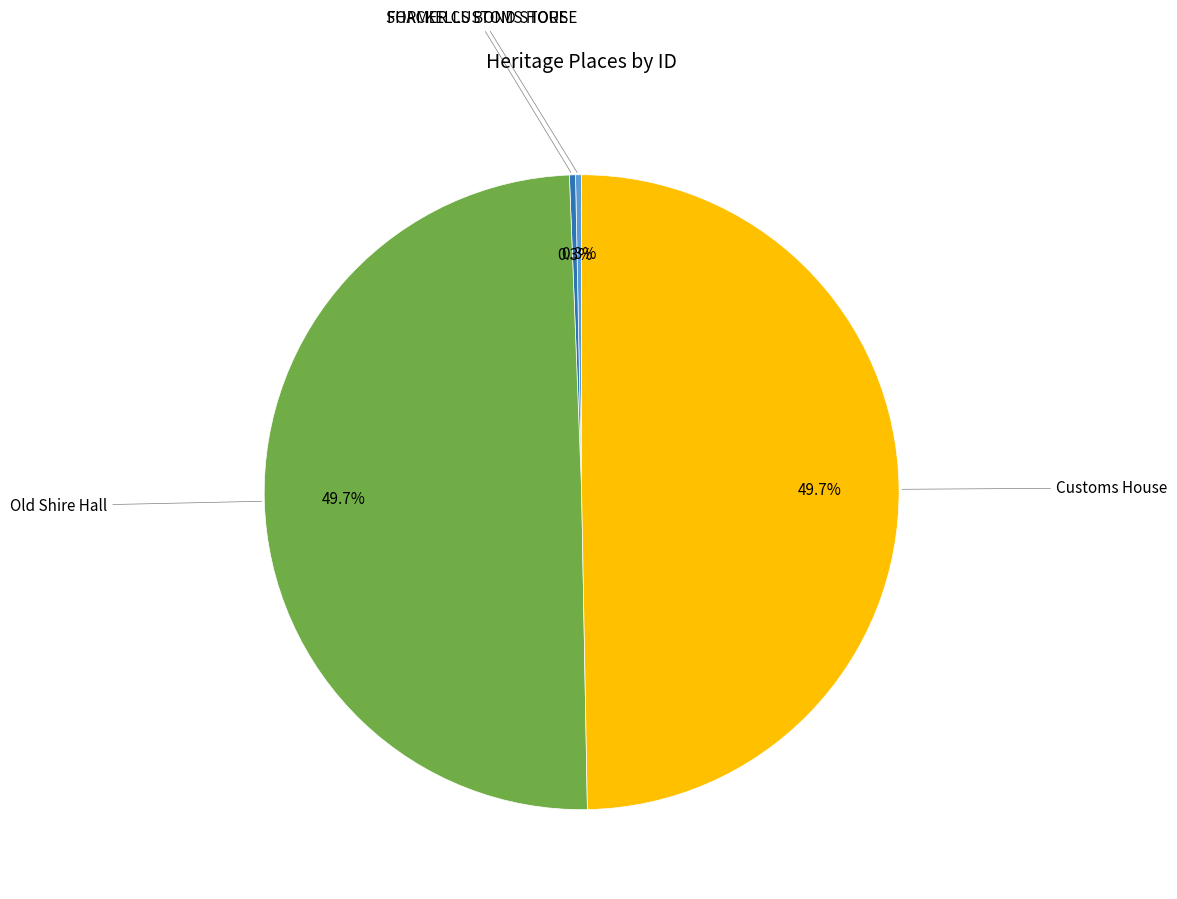

How many segments does this pie chart have?

4